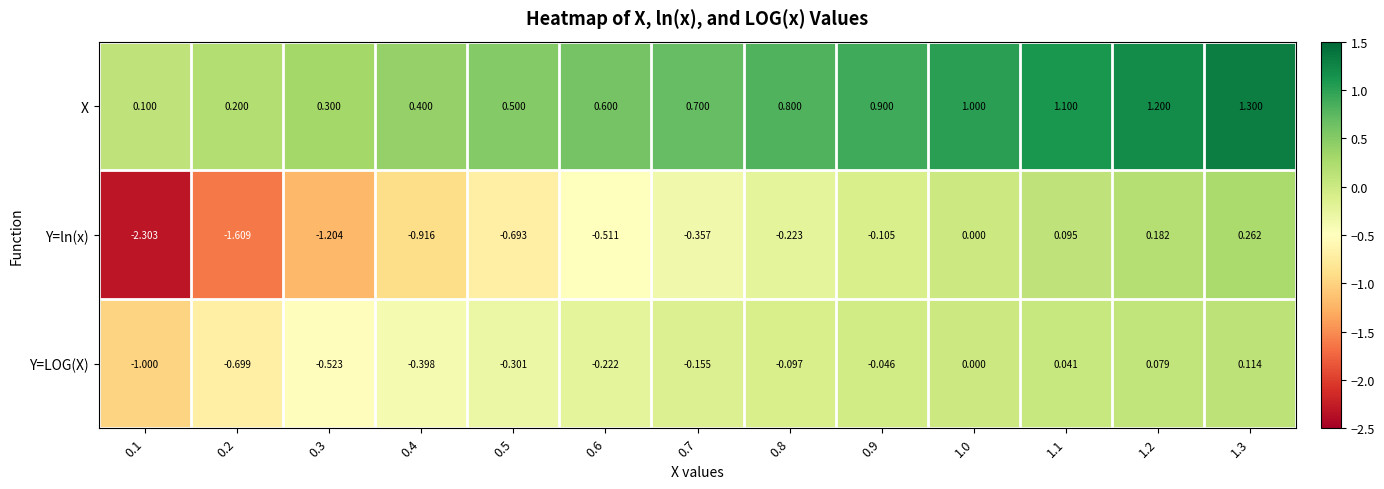

What is the difference between the highest and lowest values at 0.9?

1.0